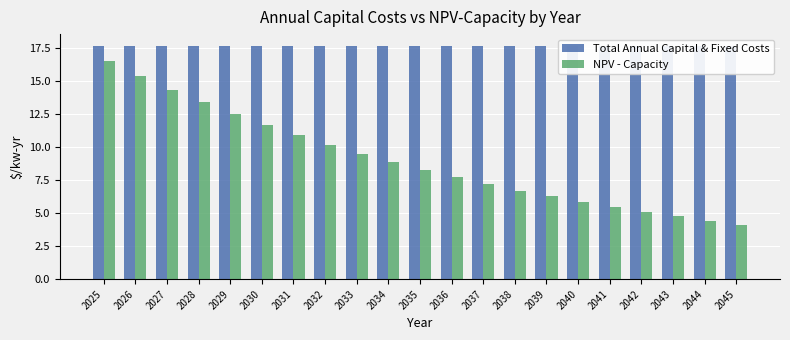

Reading left to right, extract all data points from this chart.

Total Annual Capital & Fixed Costs: 17.6	17.6	17.6	17.6	17.6	17.6	17.6	17.6	17.6	17.6	17.6	17.6	17.6	17.6	17.6	17.6	17.6	17.6	17.6	17.6	17.6
NPV - Capacity: 16.5	15.4	14.3	13.4	12.5	11.6	10.9	10.1	9.5	8.8	8.2	7.7	7.2	6.7	6.3	5.8	5.4	5.1	4.7	4.4	4.1